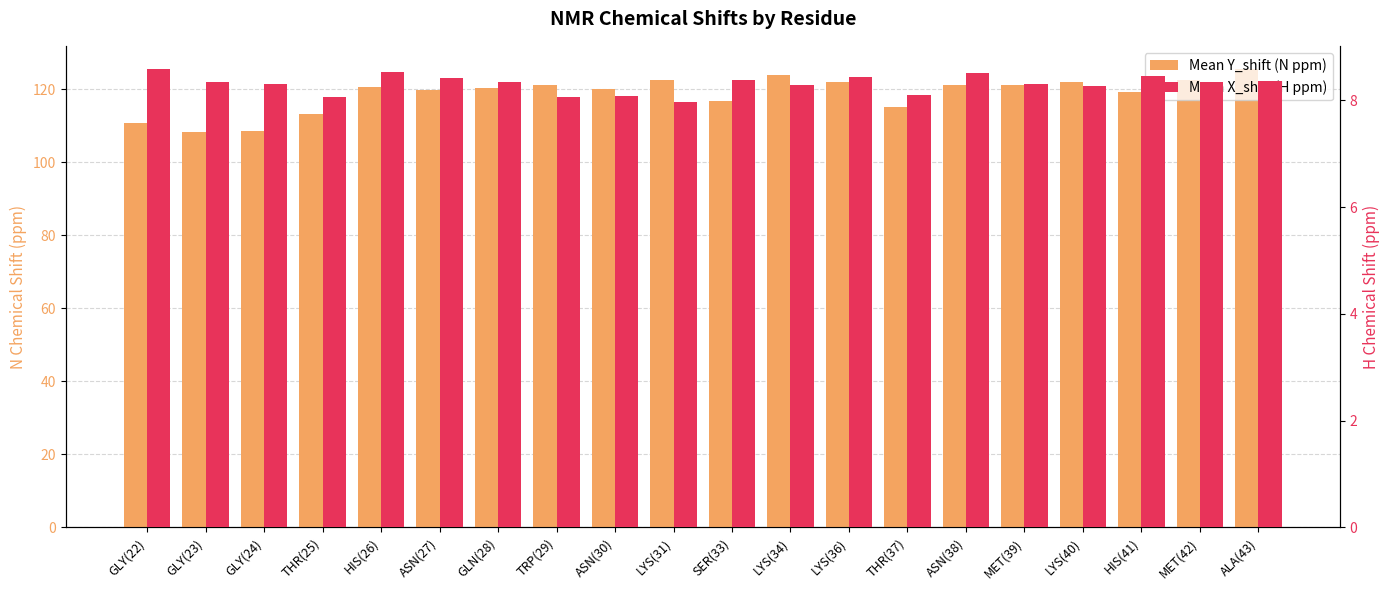

At which category does the chart reach its peak across all series?

ALA(43)